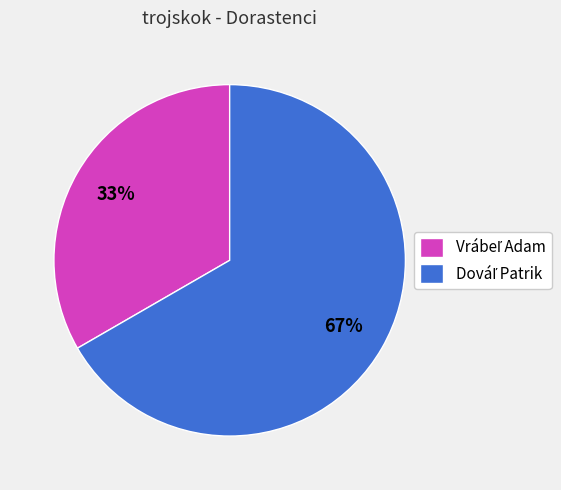

Is there any slice that represents more than half of the pie?

Yes